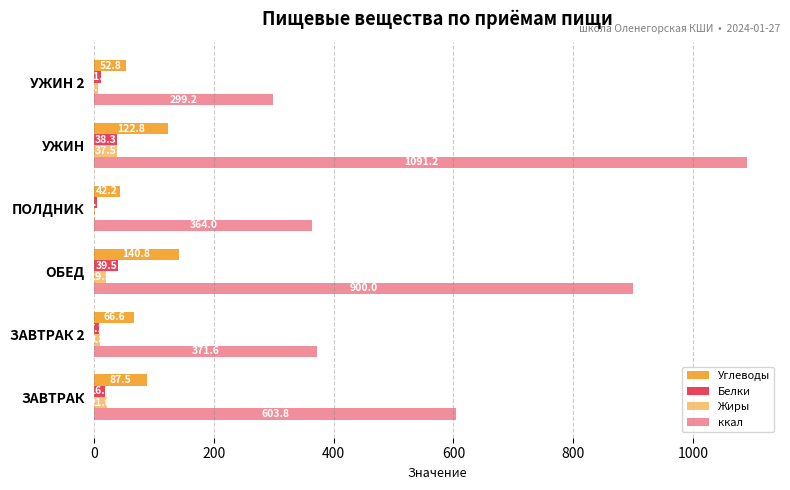

How many distinct data groups are displayed?

4